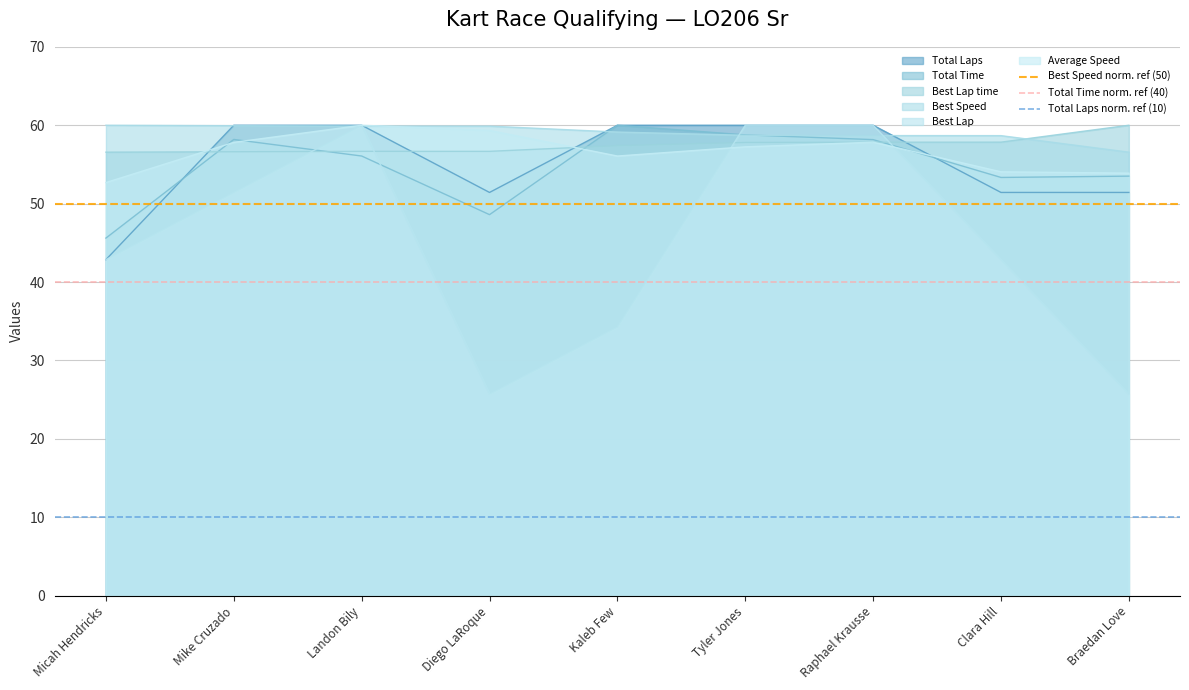

What is the approximate value of Best Lap at Braedan Love?

25.7